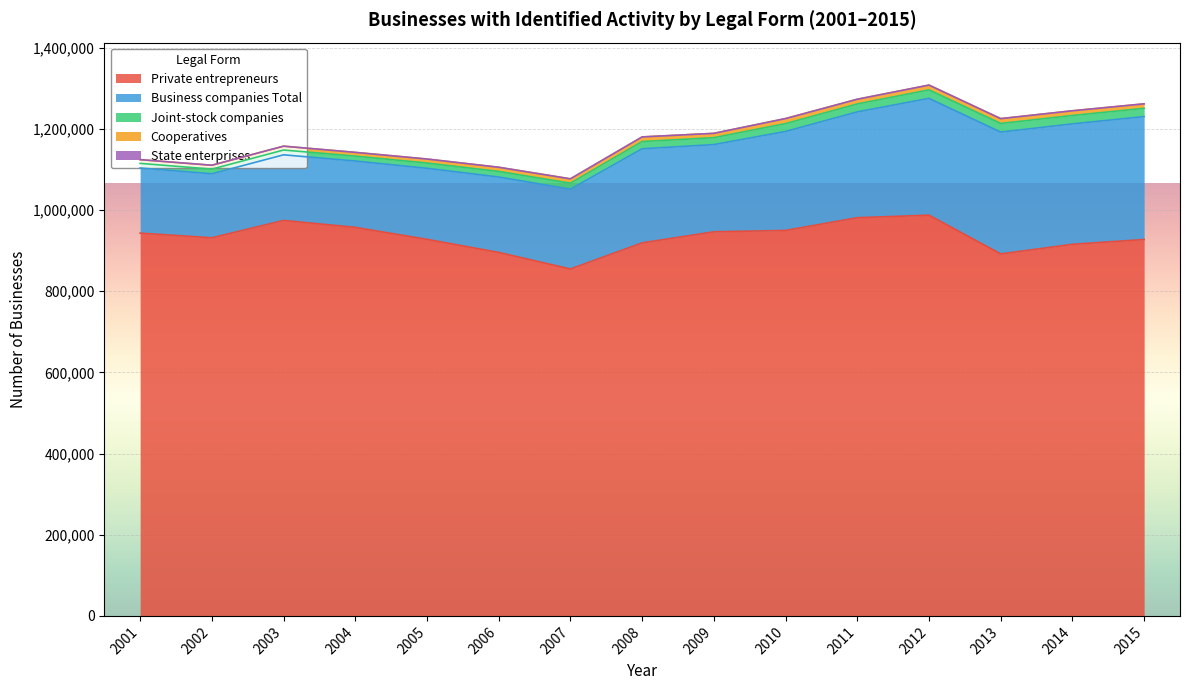

Reading right to left, list all the values displayed in this chart.

Private entrepreneurs: 2015=927213	2014=915454	2013=891727	2012=987184	2011=980954	2010=949582	2009=946176	2008=918980	2007=854616	2006=895380	2005=927645	2004=957125	2003=974200	2002=931471	2001=942955
Business companies Total: 2015=302883	2014=296598	2013=300120	2012=287778	2011=260638	2010=243812	2009=214888	2008=231737	2007=196638	2006=185811	2005=175030	2004=163422	2003=161711	2002=157671	2001=160469
Joint-stock companies: 2015=20330	2014=20731	2013=21261	2012=20903	2011=19562	2010=19407	2009=17057	2008=17831	2007=14792	2006=13713	2005=12911	2004=12145	2003=11792	2002=11534	2001=11377
Cooperatives: 2015=11013	2014=11591	2013=11900	2012=11782	2011=11608	2010=12367	2009=10627	2008=11411	2007=10630	2006=10295	2005=9877	2004=9158	2003=9456	2002=9486	2001=9123
State enterprises: 2015=43	2014=46	2013=47	2012=49	2011=48	2010=55	2009=60	2008=48	2007=52	2006=56	2005=61	2004=70	2003=86	2002=97	2001=133